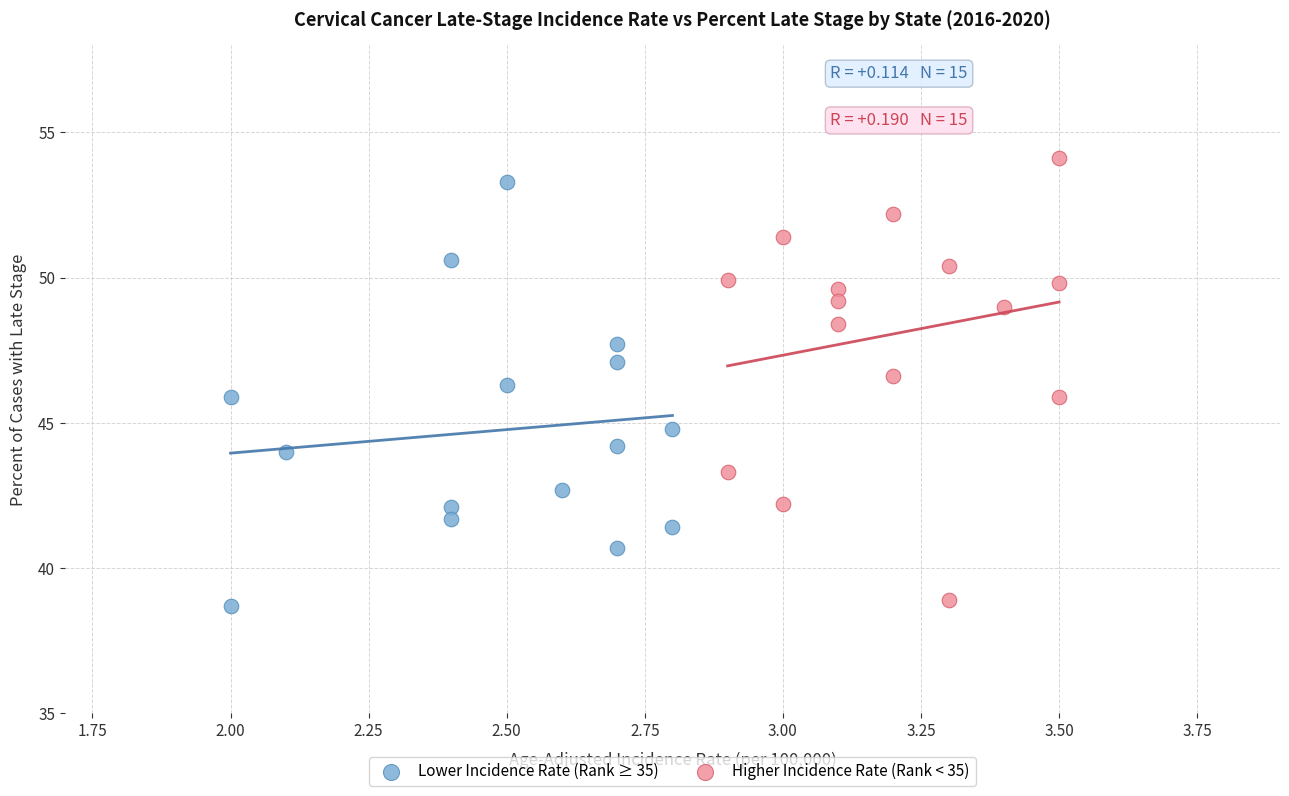

What are all the series names shown in the legend?

Lower Incidence Rate (Rank ≥ 35), Higher Incidence Rate (Rank < 35)